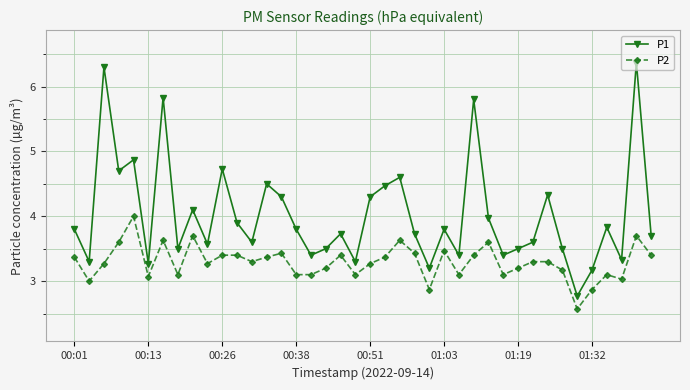

At how many categories does at least one series exceed 5?

4